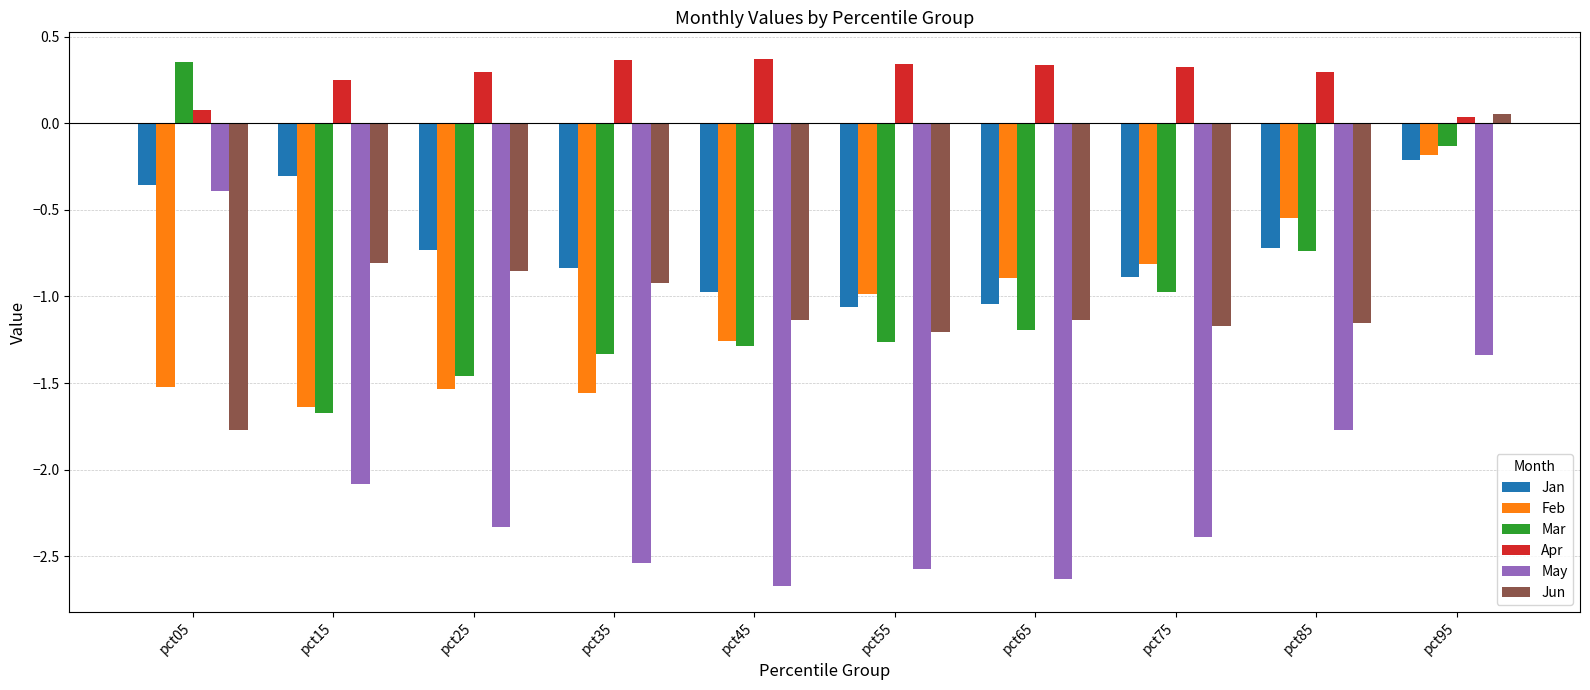

How many groups of bars are there?

10